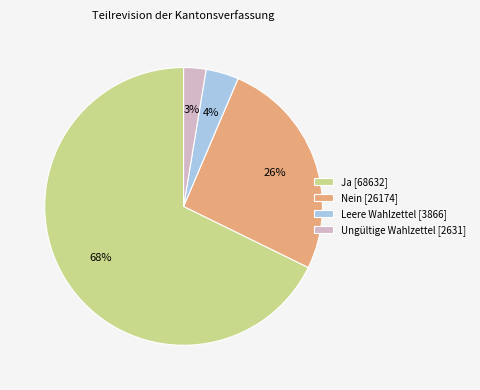

To the nearest percent, what portion does Ungültige Wahlzettel represent?

3%